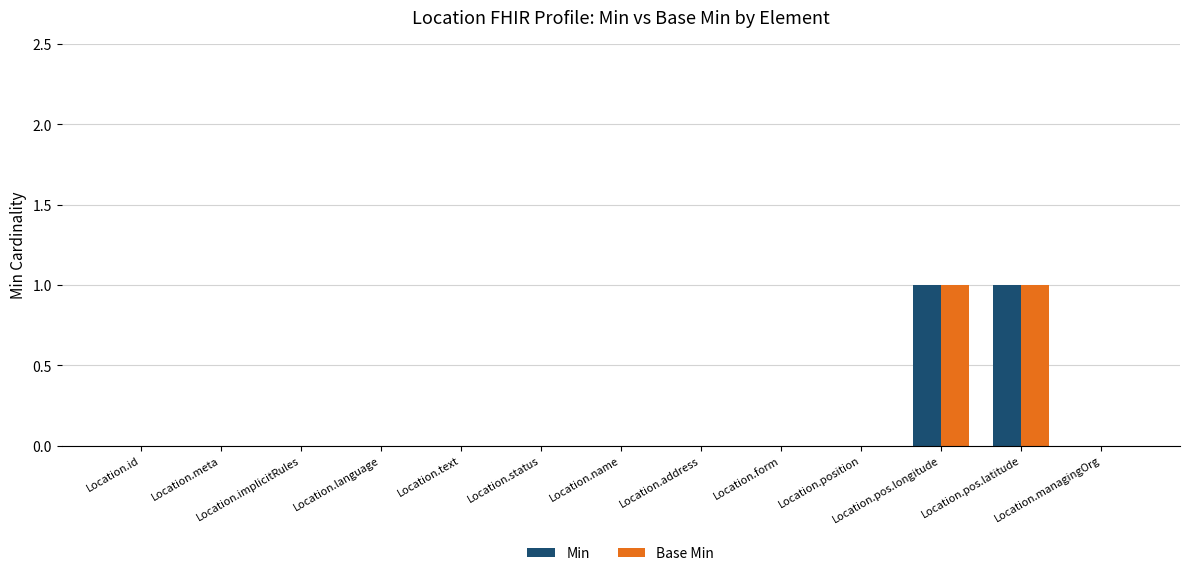

How many Min values are between 0 and 1?

13